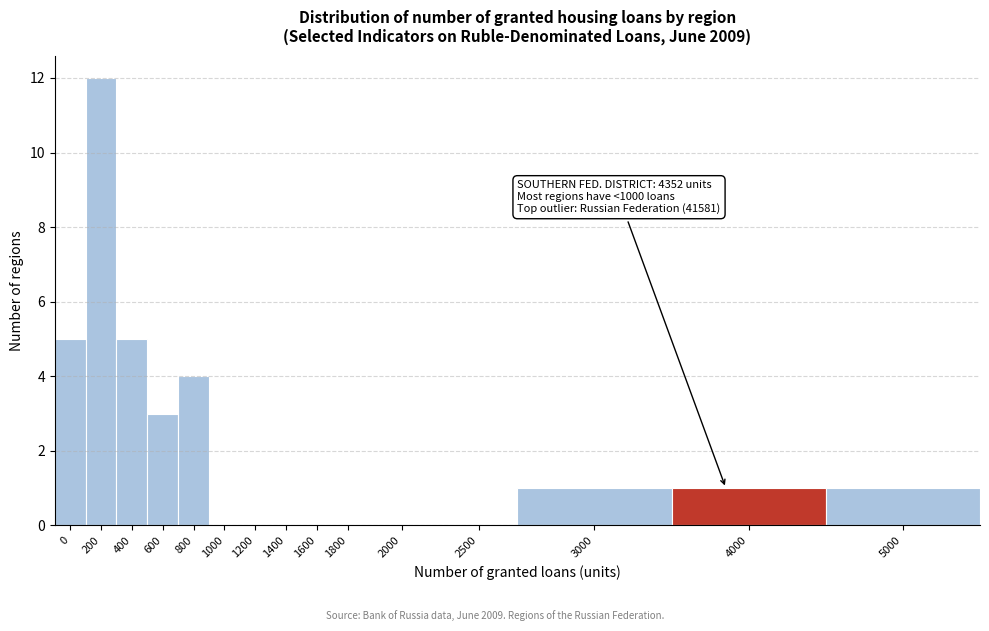

Reading left to right, transcribe all the data shown in this chart.

0=5	200=12	400=5	600=3	800=4	1000=0	1200=0	1400=0	1600=0	1800=0	2000=0	2500=0	3000=1	4000=1	5000=1